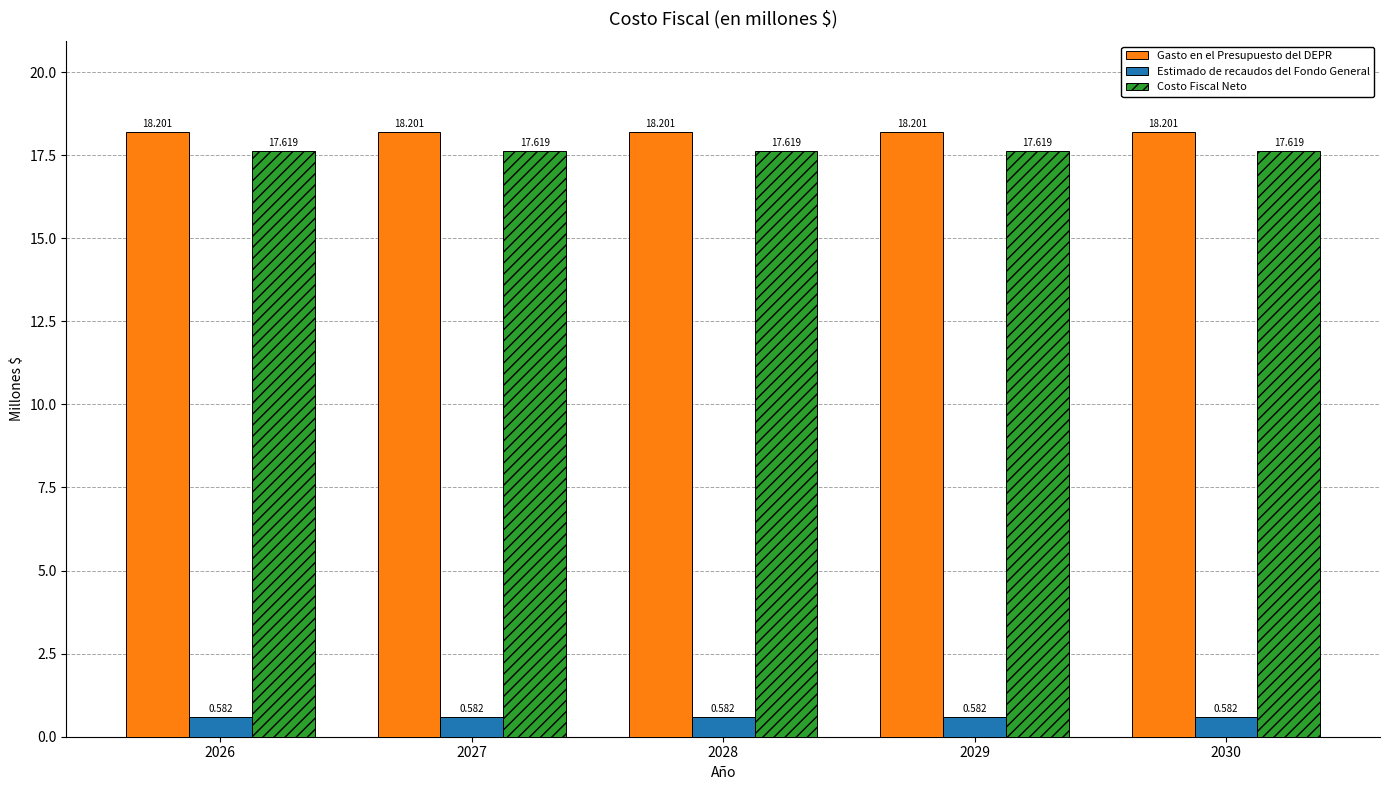

Rank the series by their maximum value, from lowest to highest.

Estimado de recaudos del Fondo General, Costo Fiscal Neto, Gasto en el Presupuesto del DEPR